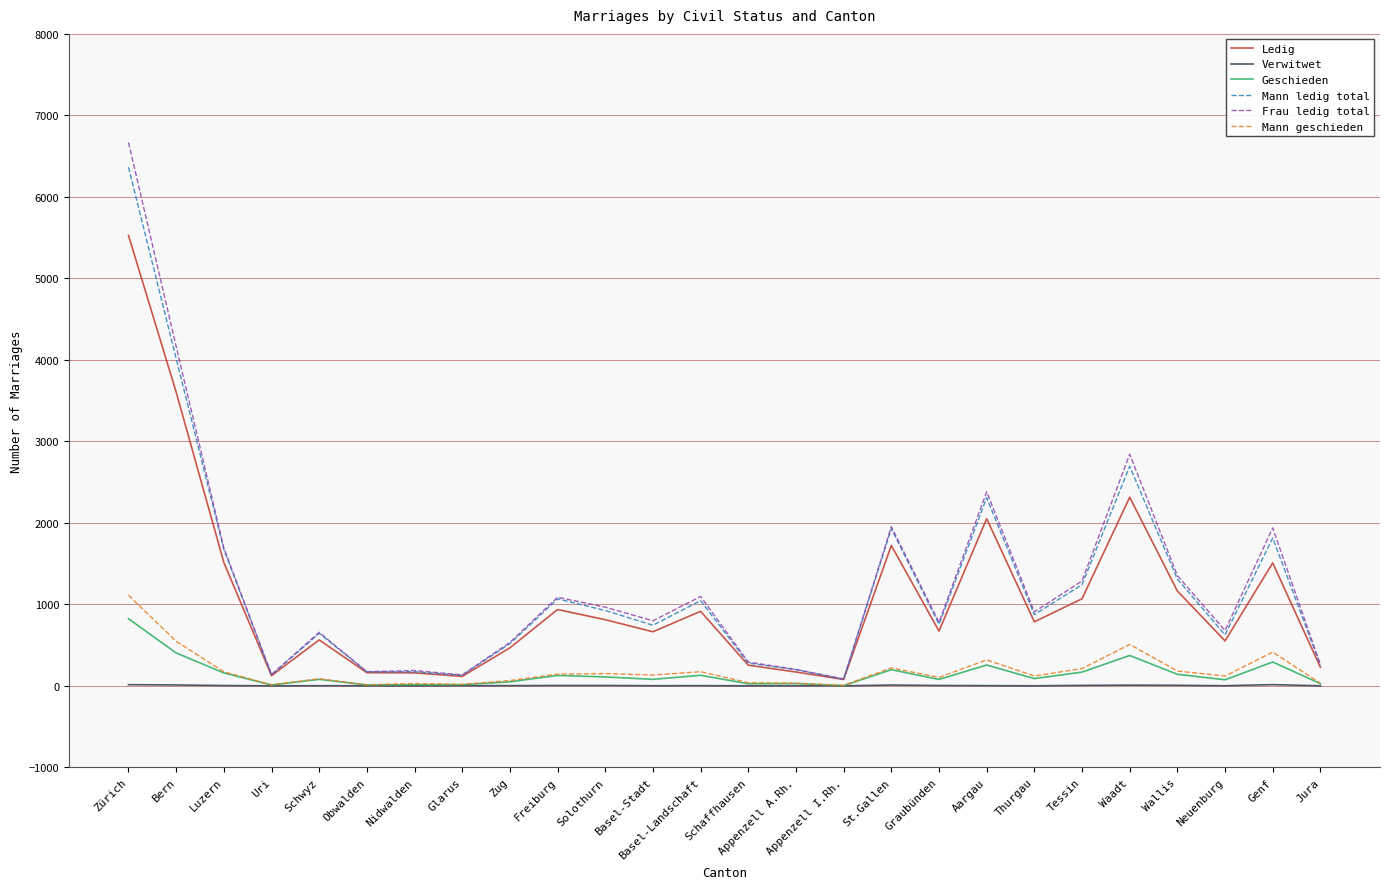

What is the maximum value shown in the chart?

6668